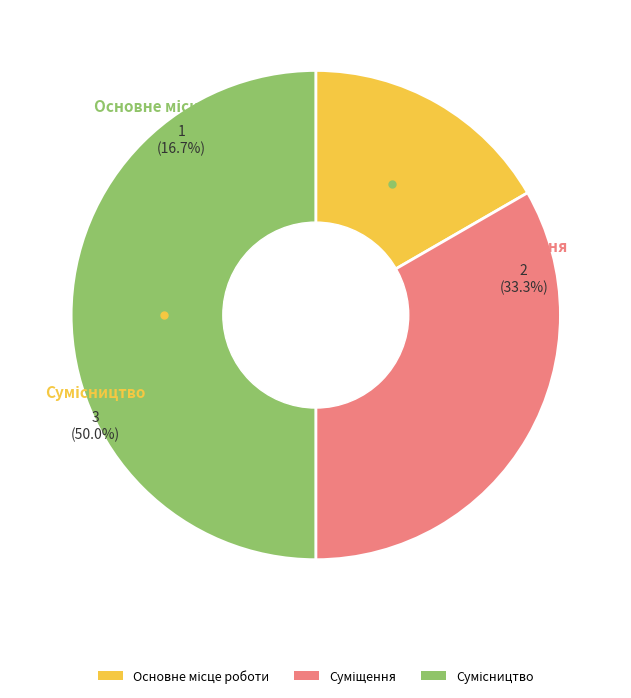

What percentage is the Основне місце роботи slice, to the nearest percent?

17%